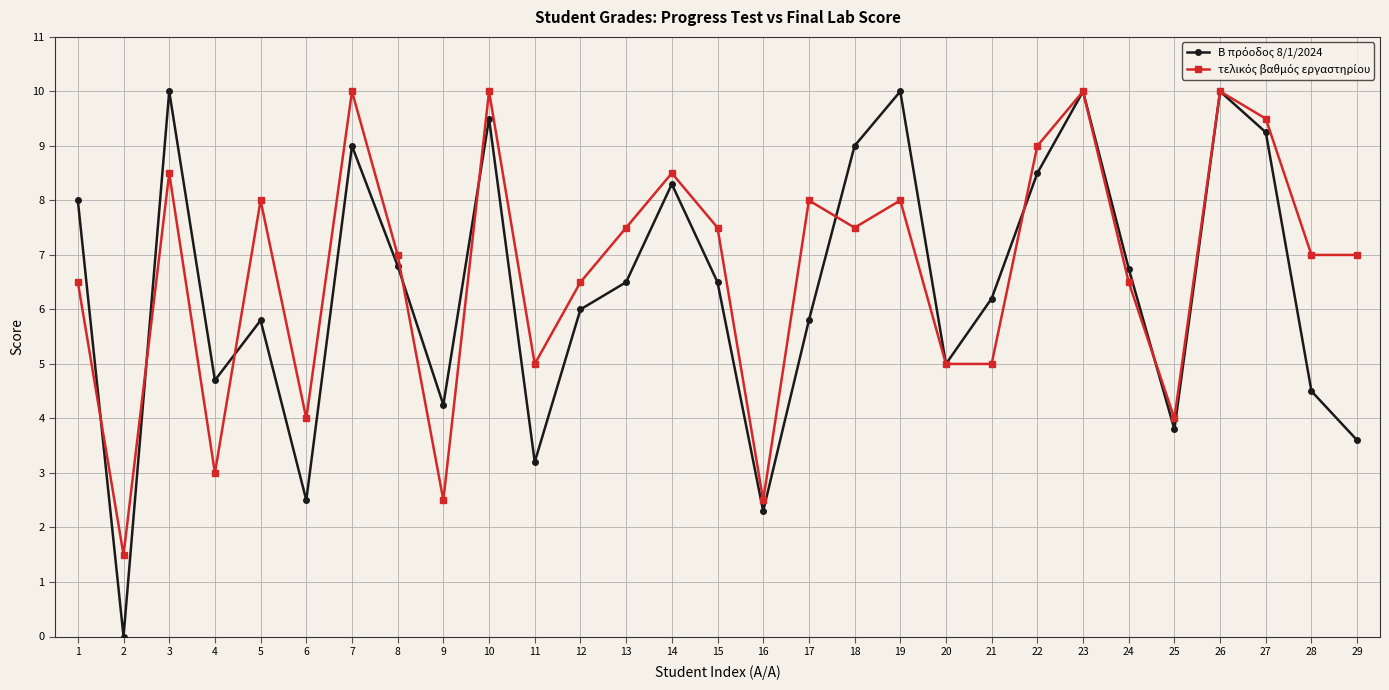

What is the total value across all series at 21?

11.2